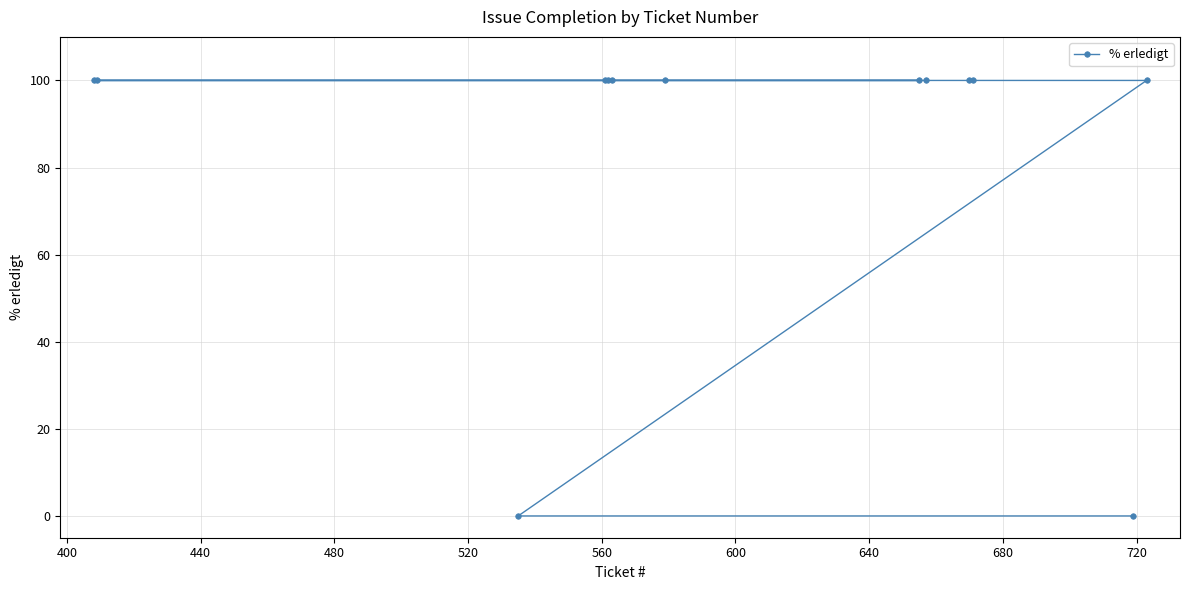

What is the value of the 8th point from the left?

100